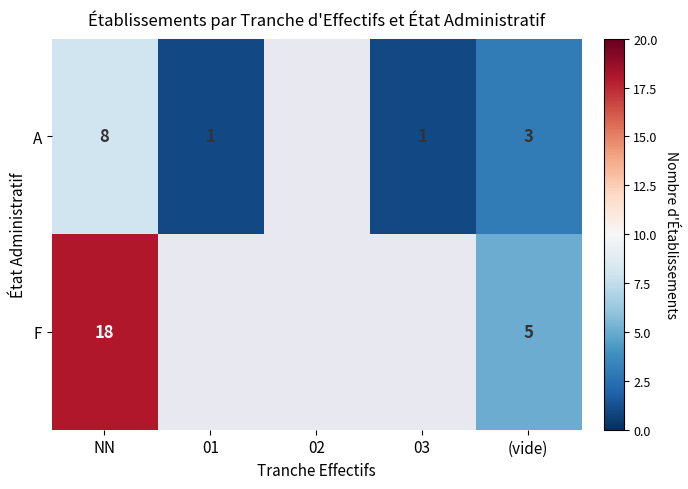

At (vide), list the series in order from largest to smallest.

F, A